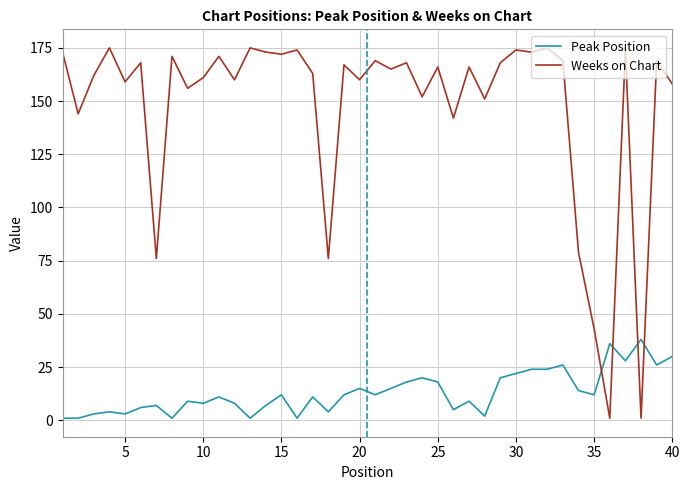

True or false: Weeks on Chart and Peak Position intersect in this chart.

True